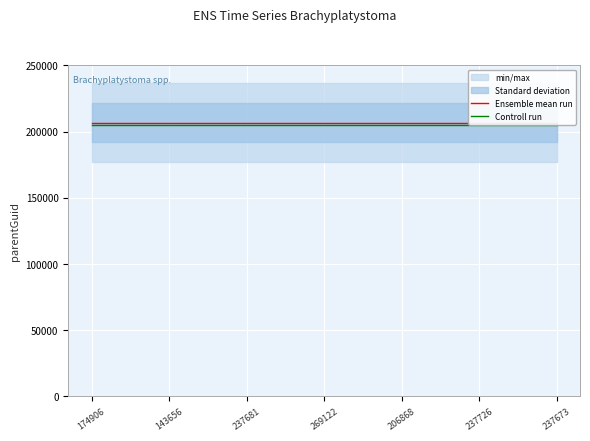

True or false: Controll run and Ensemble mean run intersect in this chart.

False